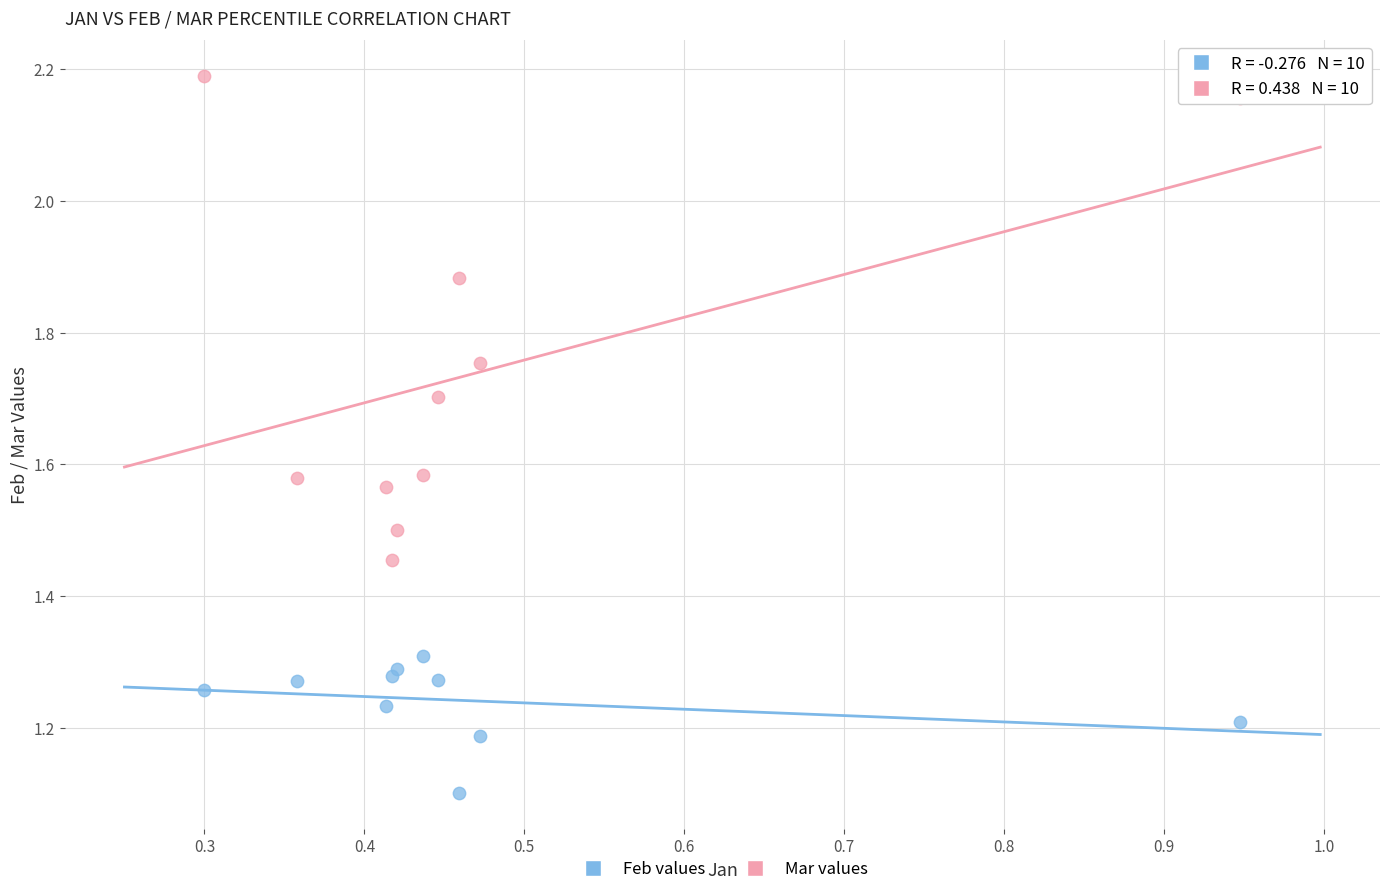

In the Feb values series, what Y value is closest to 1?

1.1